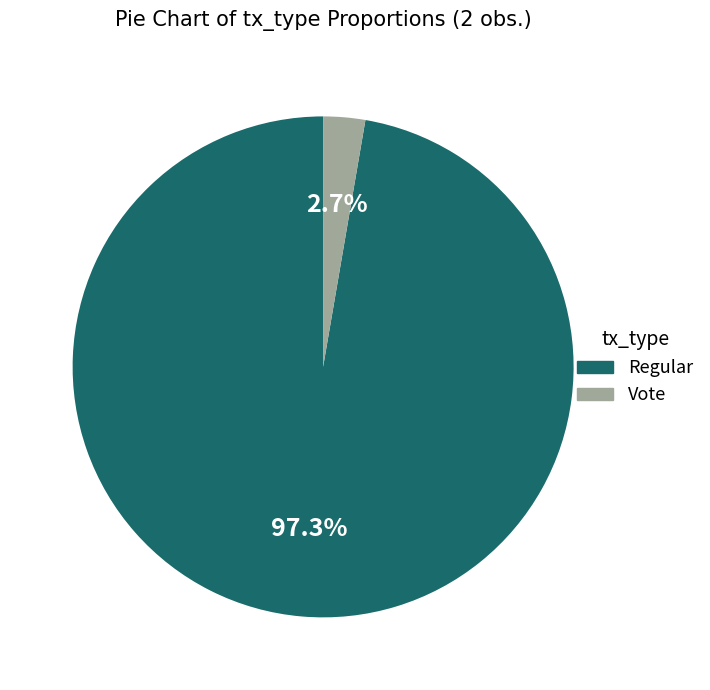

Is there any slice that represents more than half of the pie?

Yes